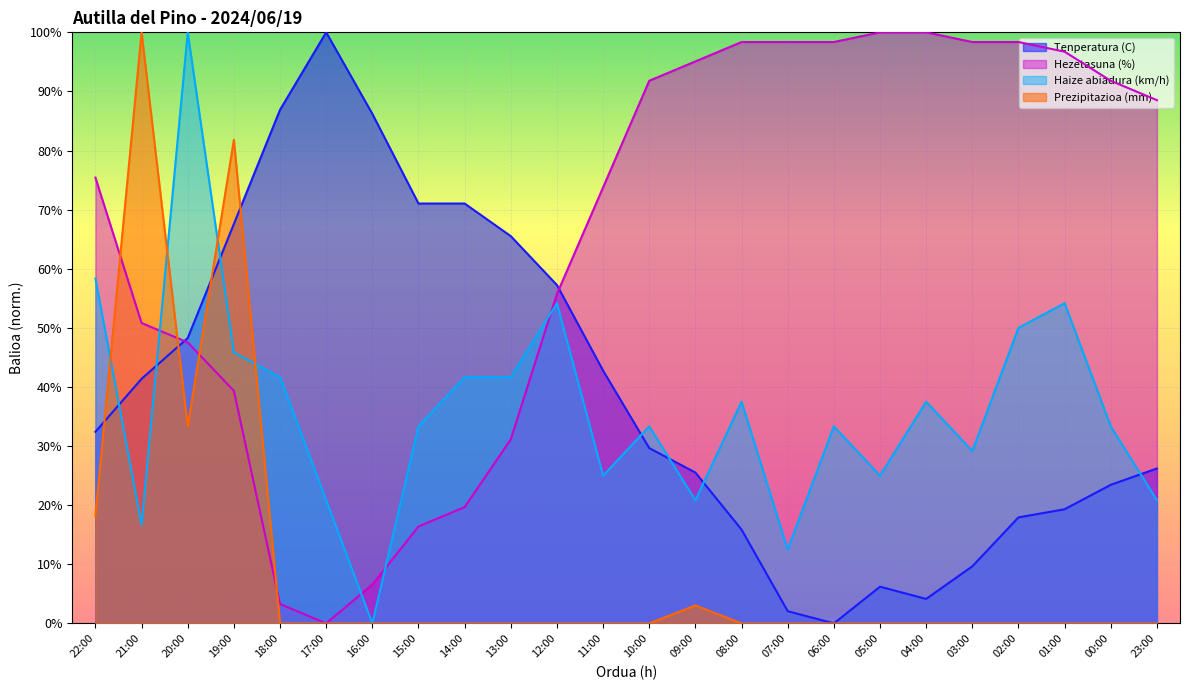

What is the maximum value shown in the chart?

100.0